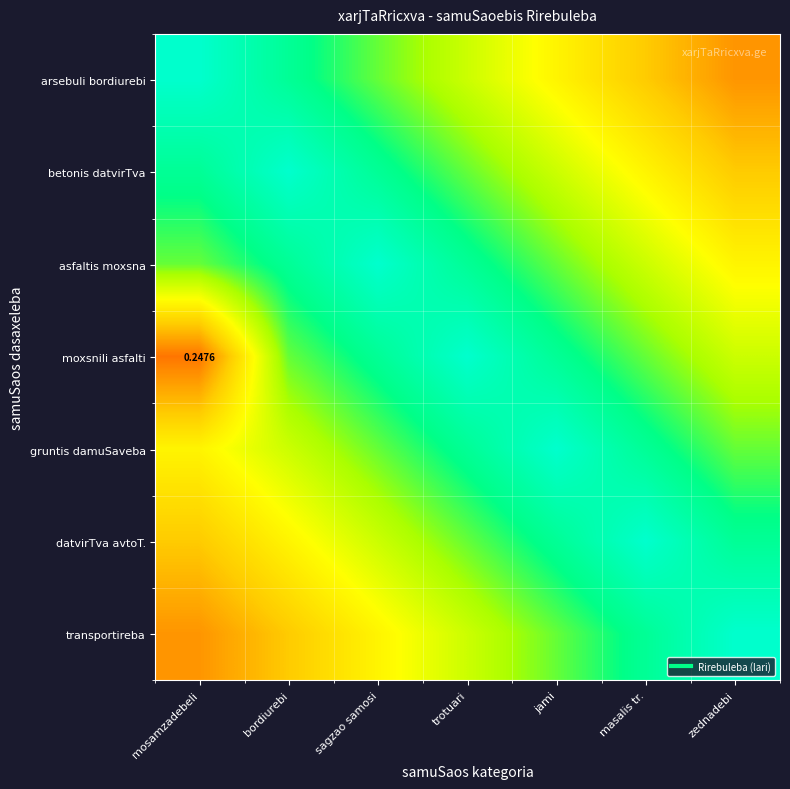

What is the spread (max minus min) of values at bordiurebi?

0.6